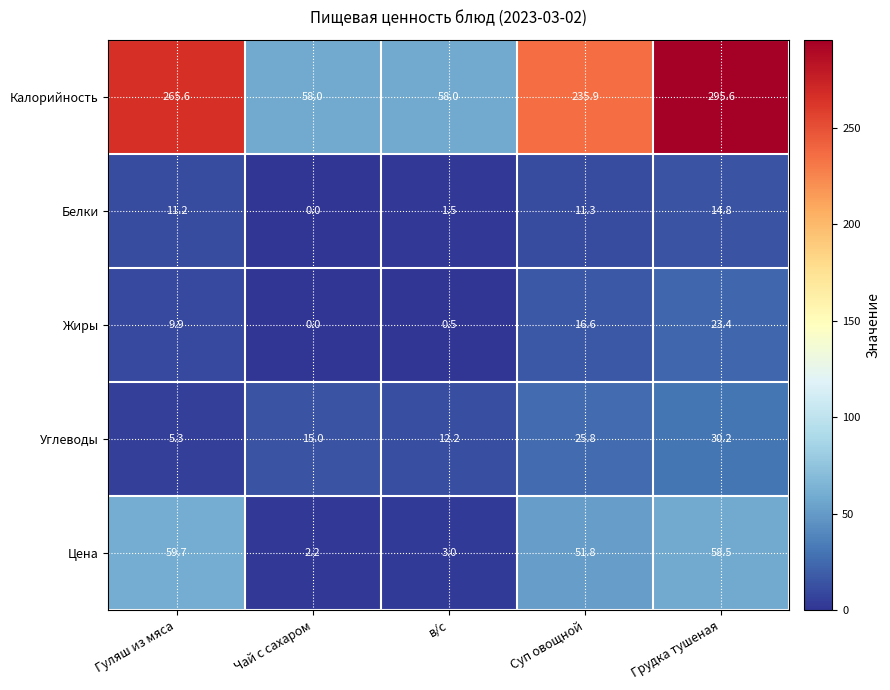

What is the average value of the Жиры series?

10.1